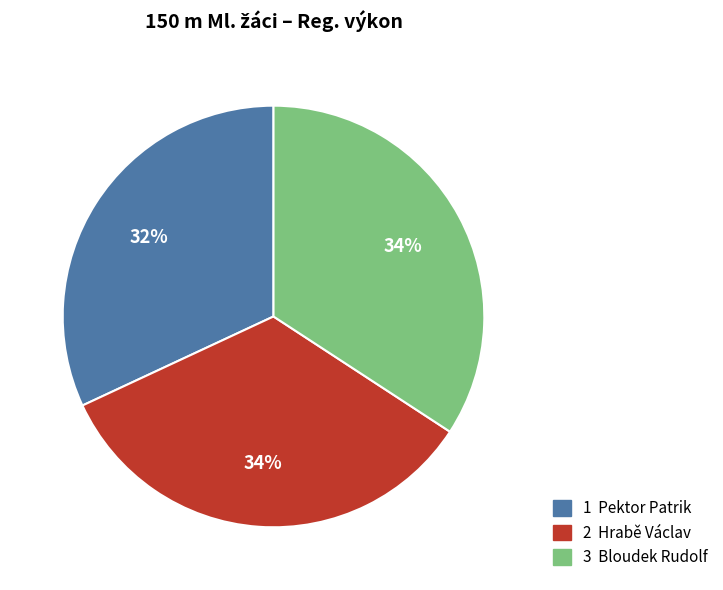

How many segments does this pie chart have?

3